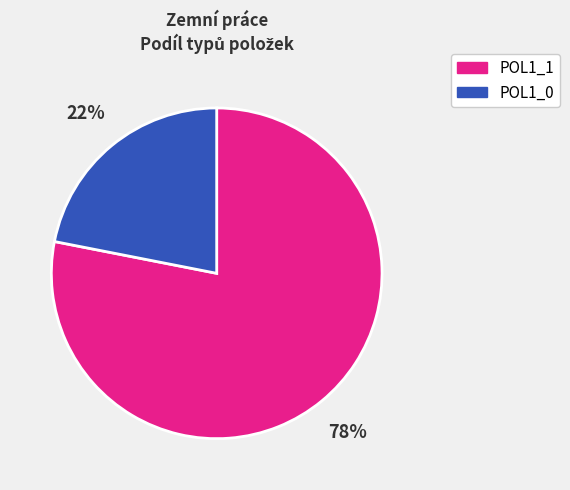

Does any single category account for the majority?

Yes